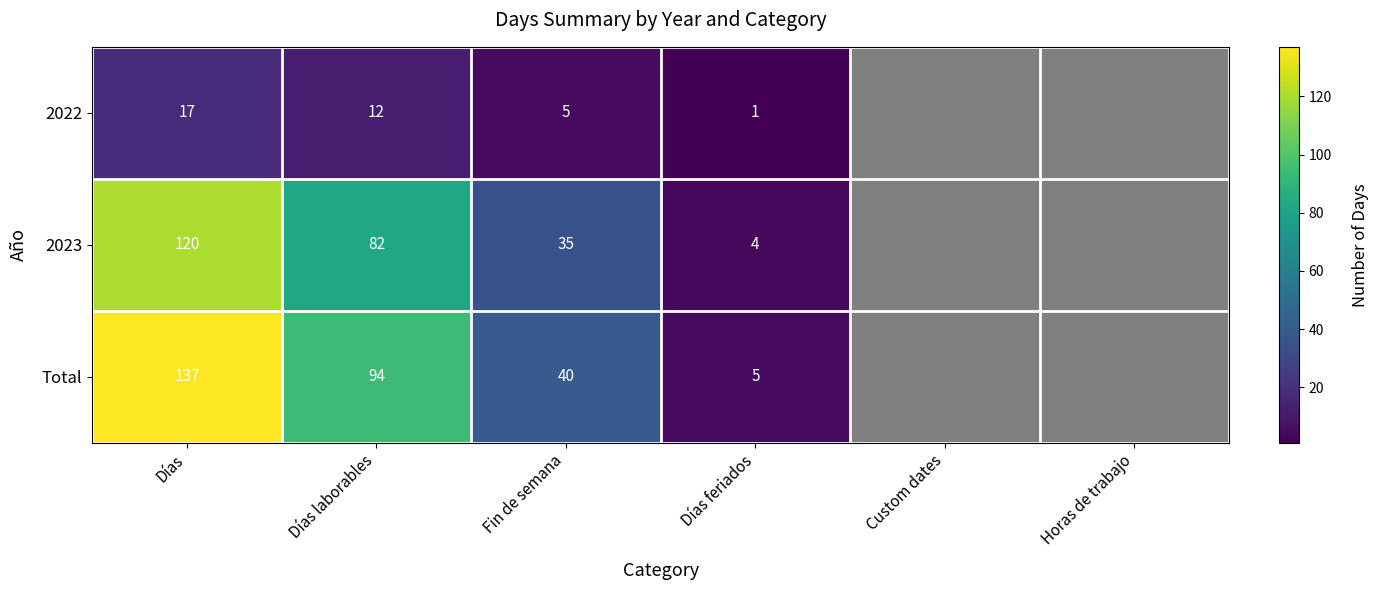

Rank the series at Fin de semana from lowest to highest value.

2022, 2023, Total